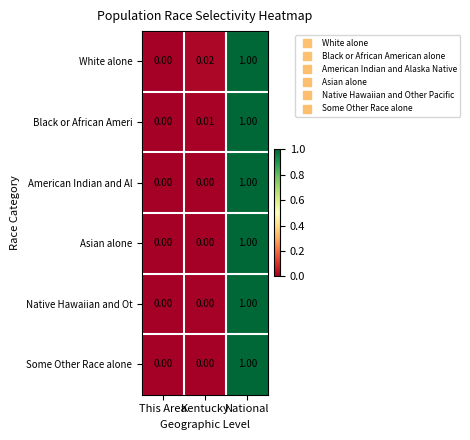

Between This Area and Kentucky, which series saw the biggest shift?

White alone